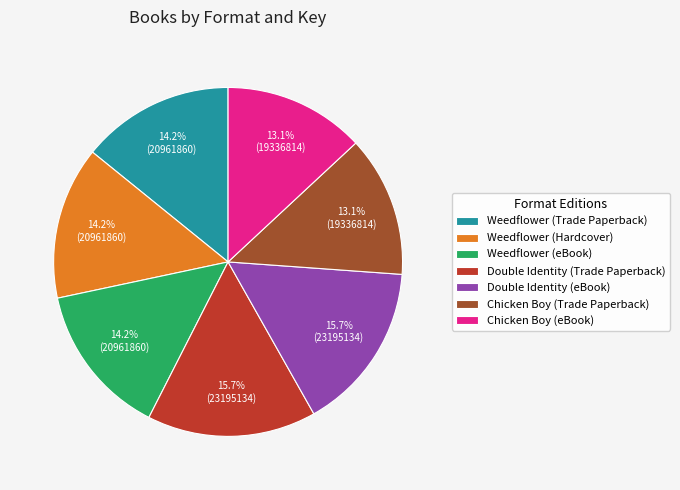

Between Weedflower (eBook) and Chicken Boy (eBook), which is larger?

Weedflower (eBook)